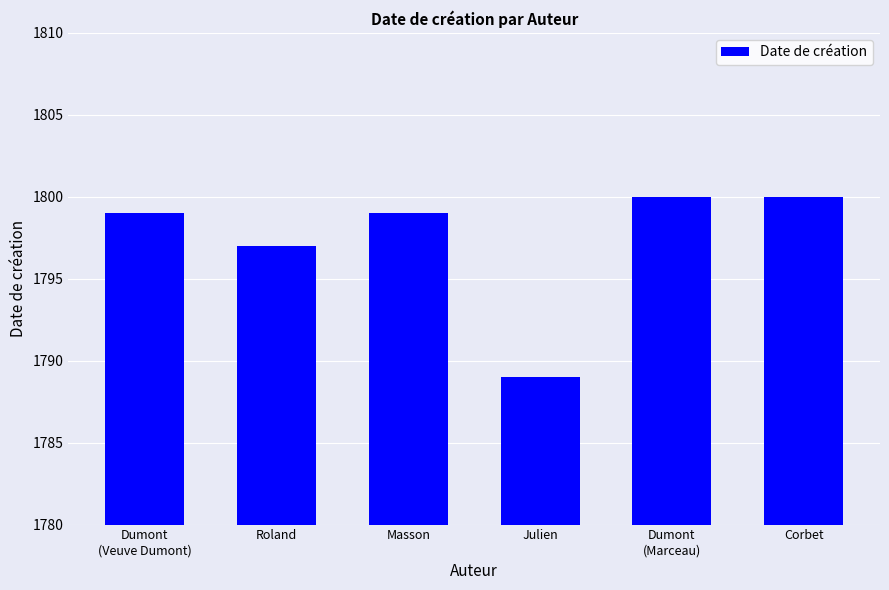

Between Julien and Corbet, which is larger?

Corbet